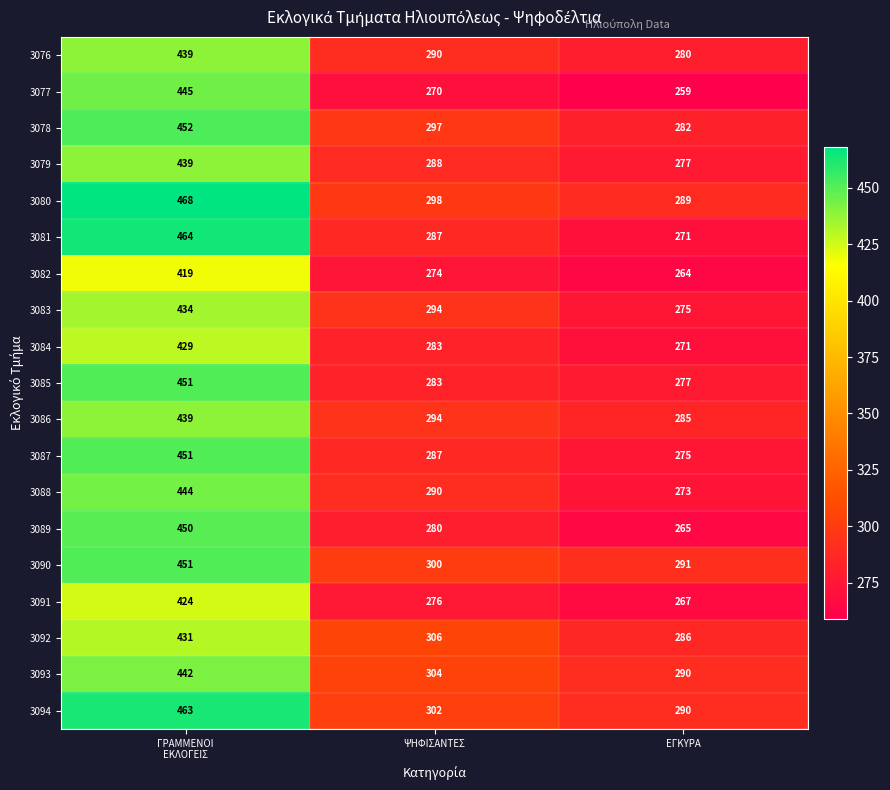

Count the number of data series in this chart.

19